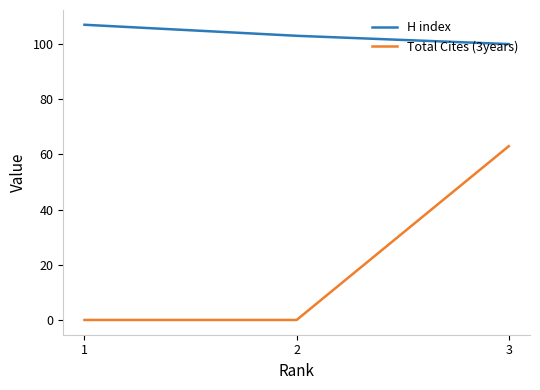

Does the chart have visible grid lines?

No